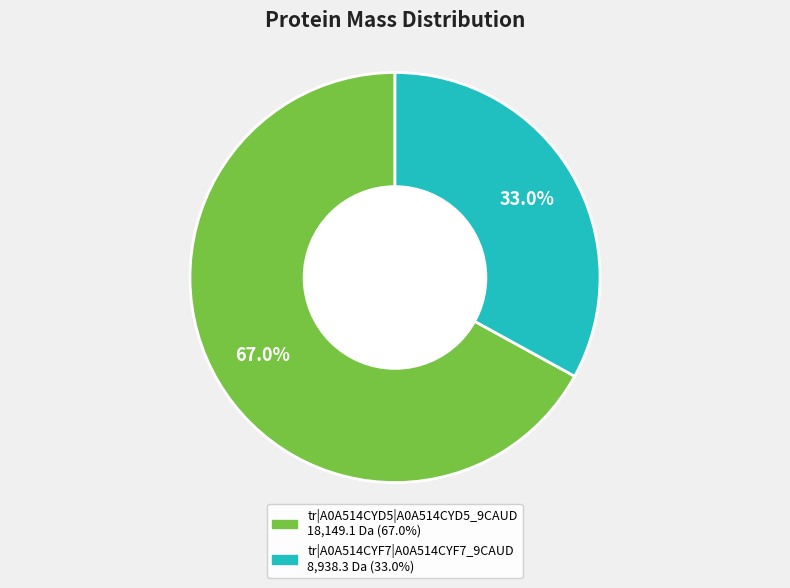

How many slices are in this pie chart?

2